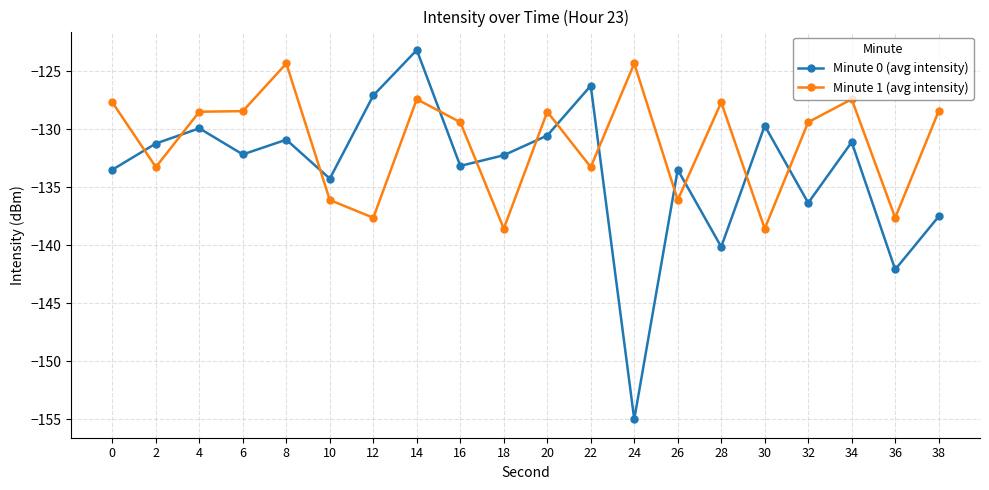

List the series in order of their peak value, lowest first.

Minute 1 (avg intensity), Minute 0 (avg intensity)